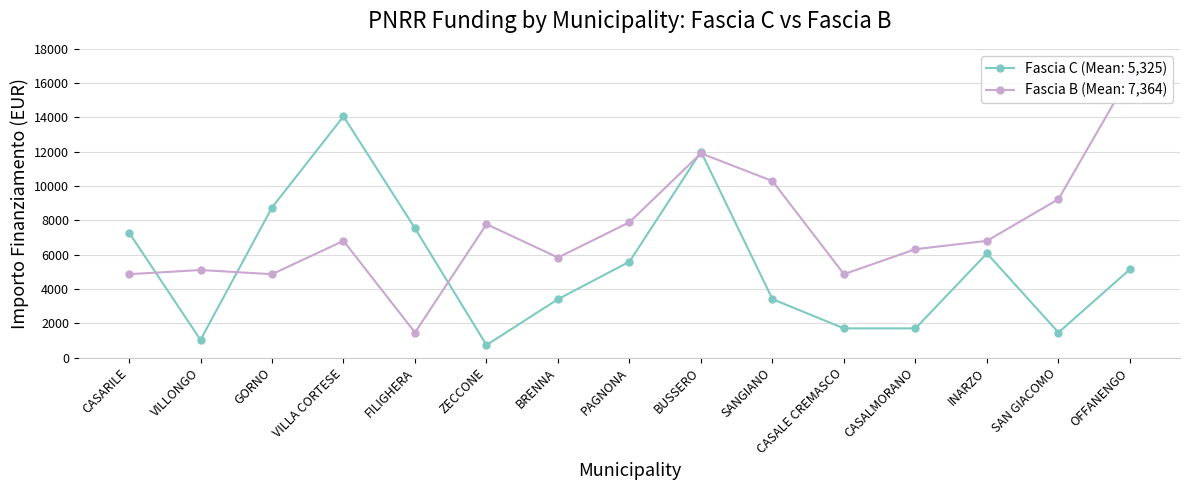

What is the label of the 4th point from the right?

CASALMORANO